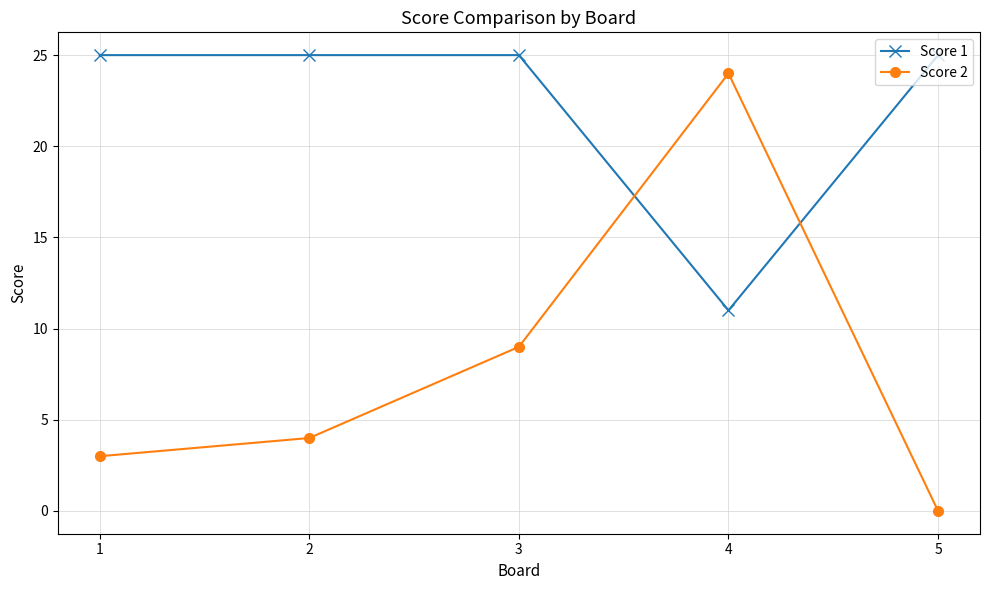

Which series changed the most between 3 and 5?

Score 2